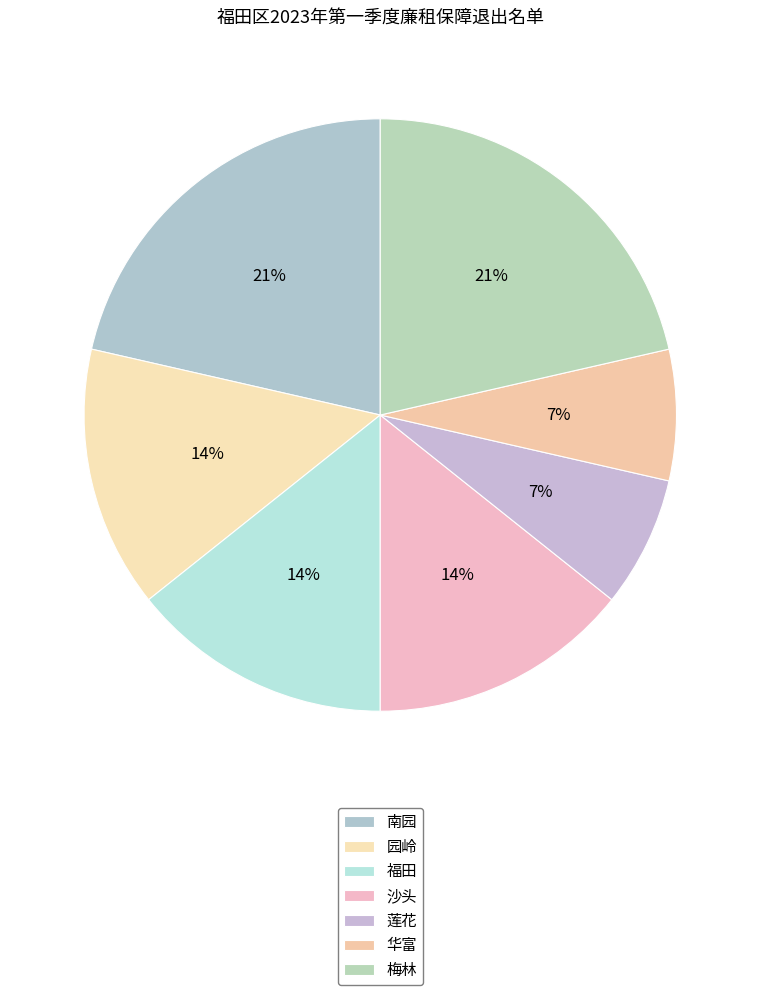

To the nearest percent, what portion does 莲花 represent?

7%